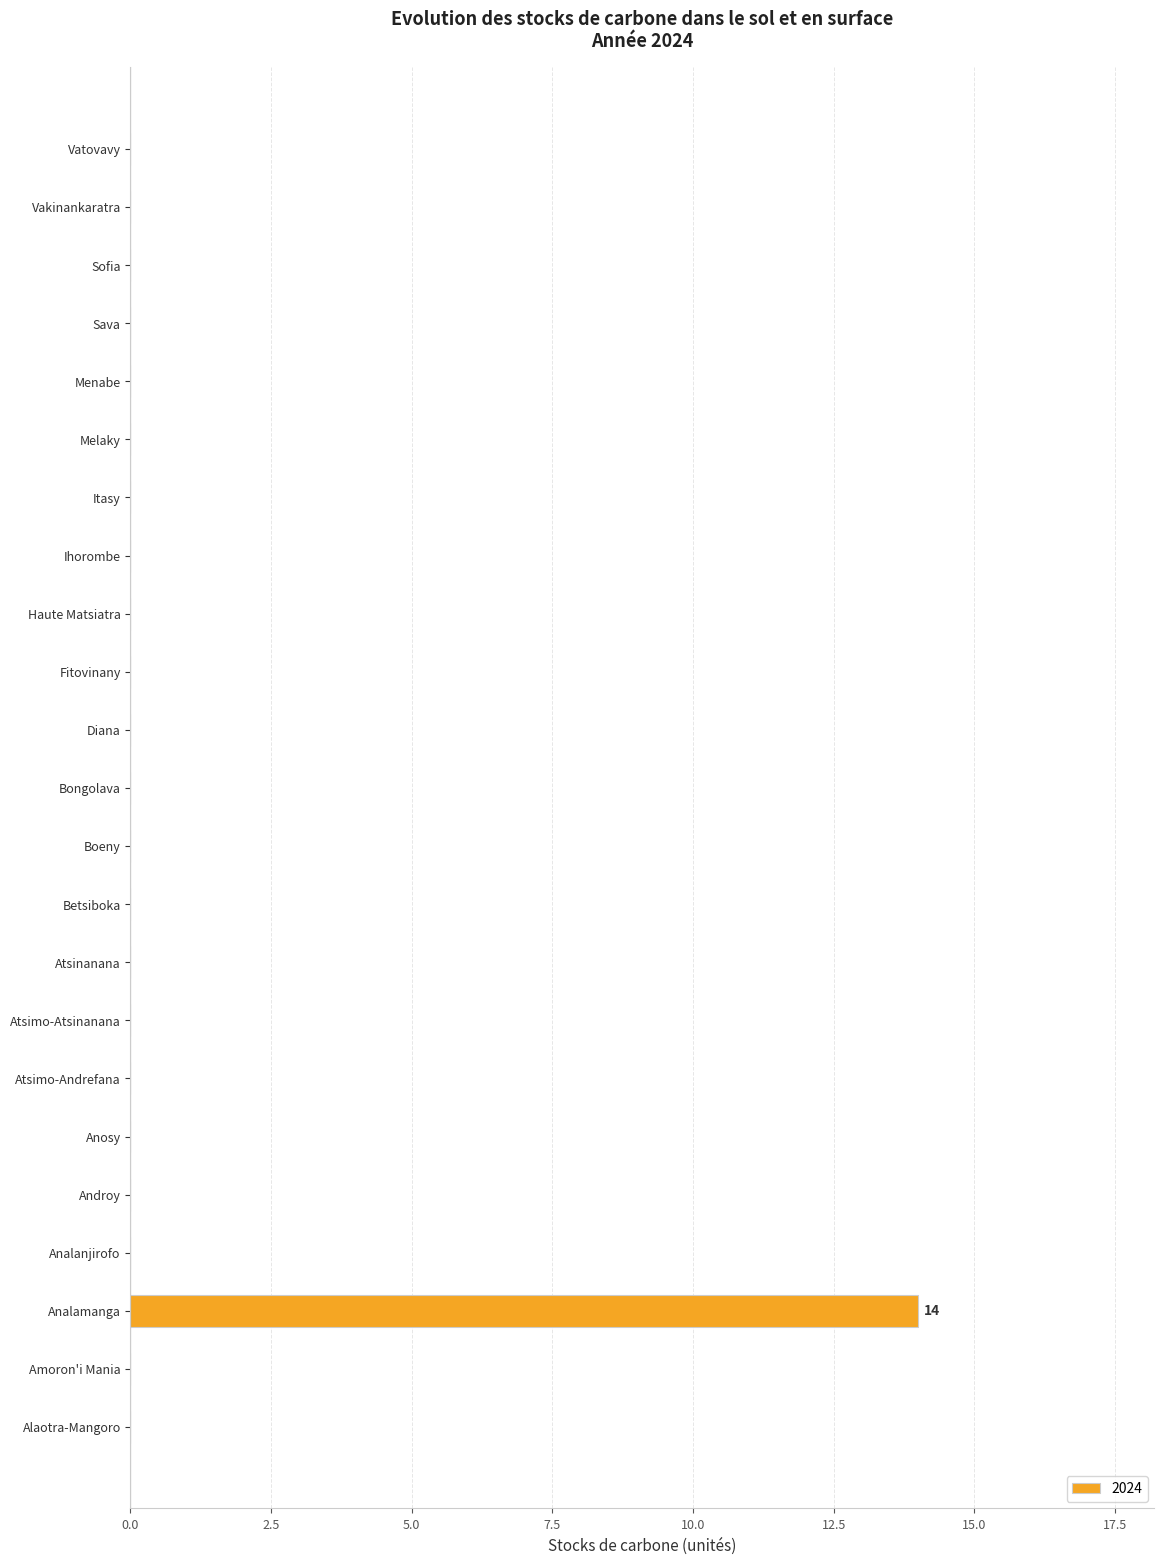

Is it true that the value at Diana is 0?

True